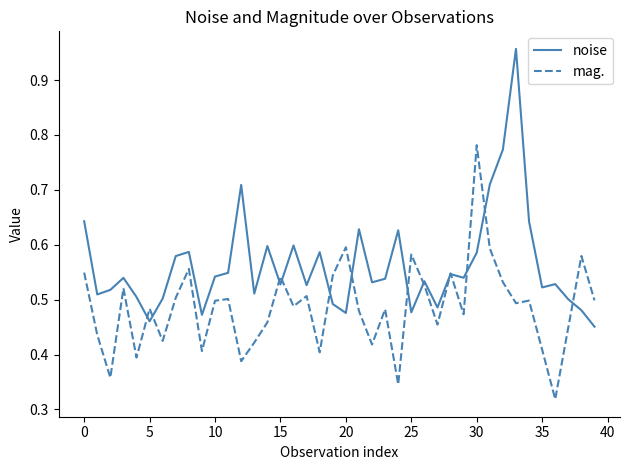

Which series has the widest spread of values?

noise